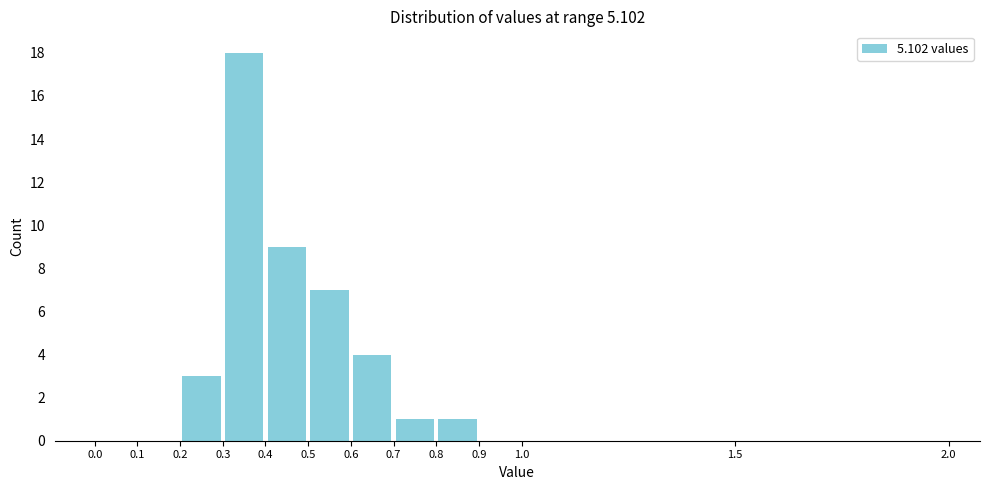

Reading left to right, list every bar in this chart as the range it spans on the x-axis followed by its height. The values are not printed on the chart, so give them approximately, as read against the axis.

0.0 to 0.1: 0
0.1 to 0.2: 0
0.2 to 0.3: 3
0.3 to 0.4: 18
0.4 to 0.5: 9
0.5 to 0.6: 7
0.6 to 0.7: 4
0.7 to 0.8: 1
0.8 to 0.9: 1
0.9 to 1.0: 0
1.0 to 1.5: 0
1.5 to 2.0: 0